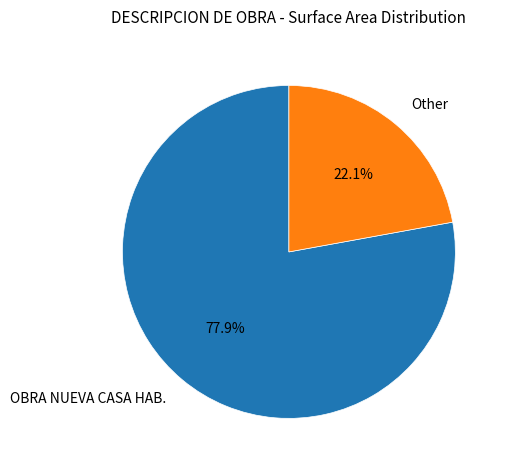

Which category has the biggest portion of the pie?

OBRA NUEVA CASA HAB.